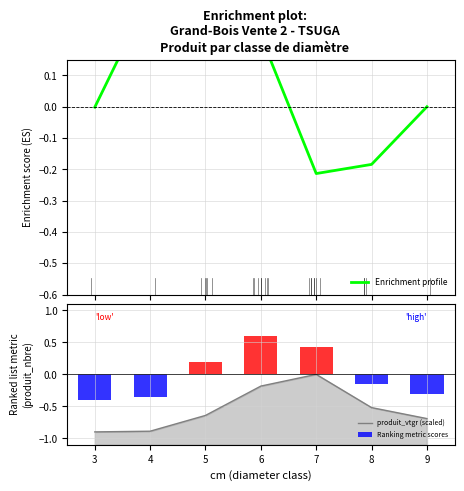

Which series has the largest total across all categories?

Enrichment profile